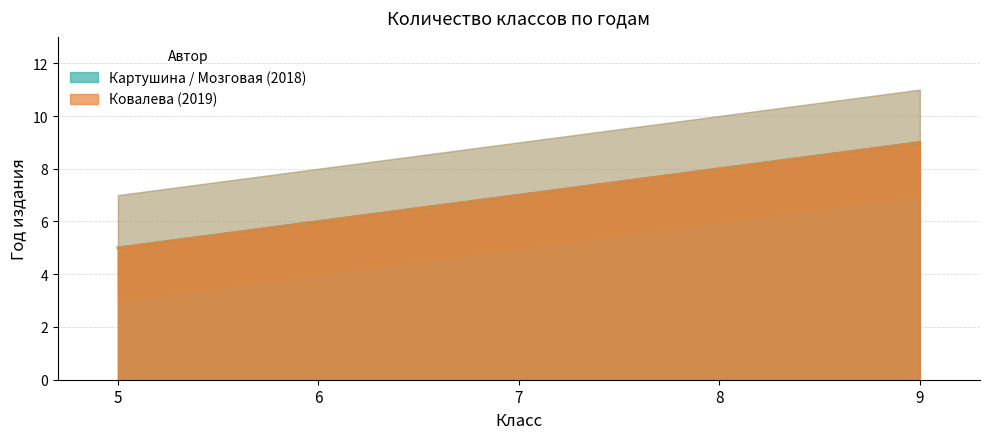

True or false: Картушина / Мозговая (2018) and Ковалева (2019) intersect in this chart.

False